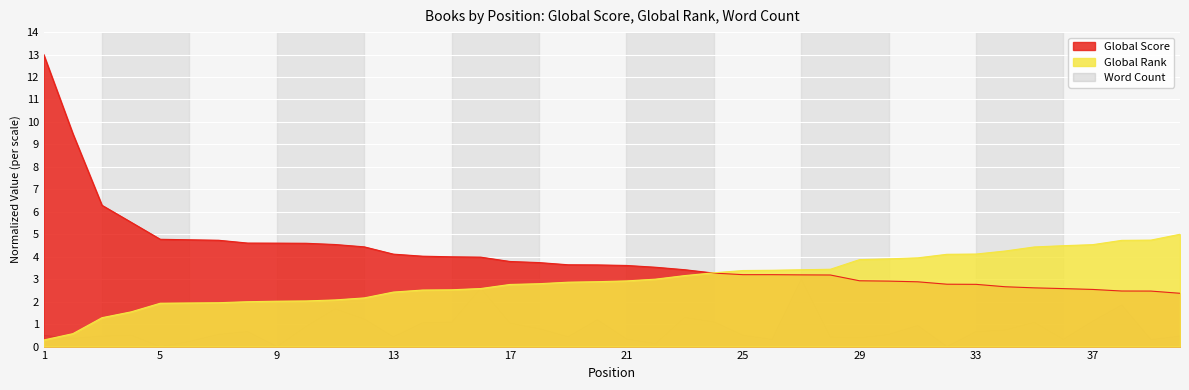

Reading left to right, what are all the values shown in this chart?

Global Score: 13.0	9.5	6.3	5.5	4.8	4.8	4.7	4.6	4.6	4.6	4.5	4.4	4.1	4.0	4.0	4.0	3.8	3.7	3.6	3.6	3.6	3.5	3.4	3.3	3.2	3.2	3.2	3.2	2.9	2.9	2.9	2.8	2.8	2.7	2.6	2.6	2.5	2.5	2.5	2.4
Global Rank: 0.3	0.6	1.3	1.5	1.9	1.9	2.0	2.0	2.0	2.0	2.1	2.2	2.4	2.5	2.5	2.6	2.8	2.8	2.9	2.9	2.9	3.0	3.2	3.3	3.4	3.4	3.4	3.4	3.9	3.9	4.0	4.1	4.1	4.3	4.4	4.5	4.5	4.7	4.7	5.0
Word Count: 0.5	0.4	0.5	0.5	0.0	0.2	0.5	0.7	0.0	0.9	1.7	1.2	0.4	1.1	1.1	2.6	1.0	0.8	0.4	1.2	0.3	0.1	1.3	1.1	0.5	0.3	3.0	0.4	0.4	0.5	0.9	0.0	0.7	0.7	1.1	0.3	1.1	1.9	0.3	0.5